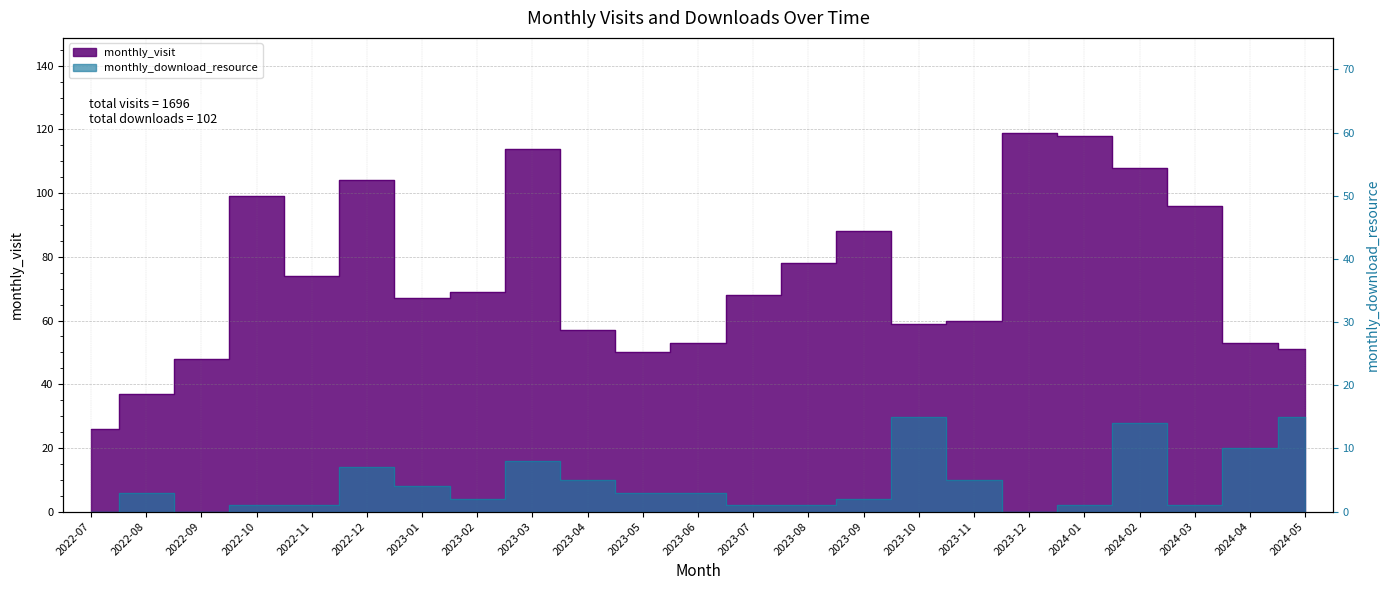

How many lines are shown in the chart?

2